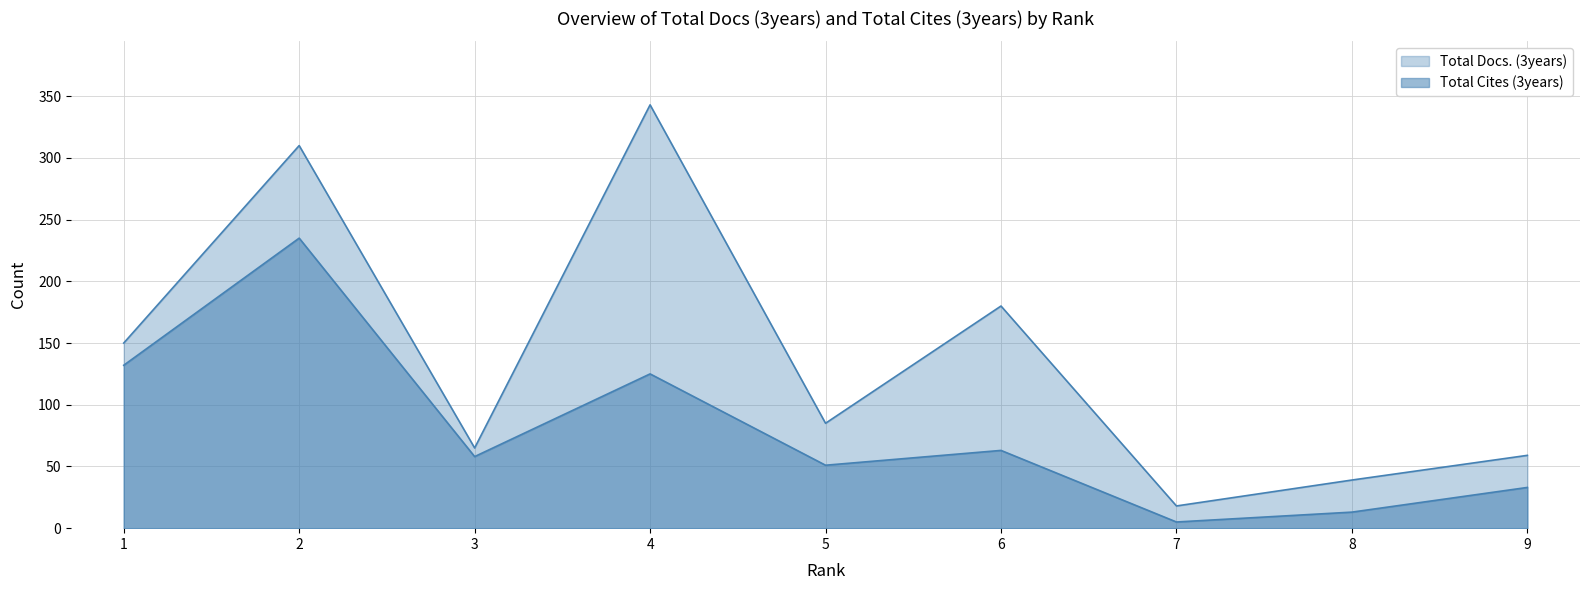

At how many categories does at least one series exceed 116?

4